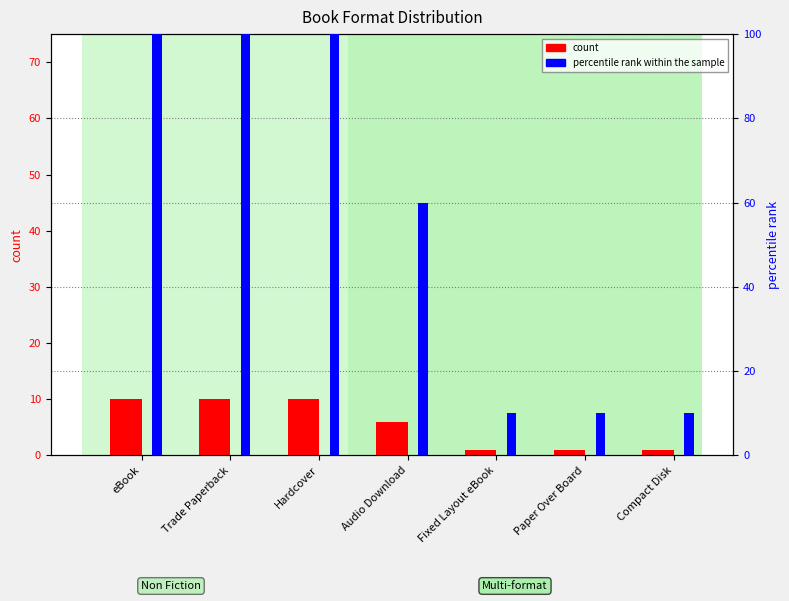

What is the approximate value of count at Fixed Layout eBook?

1